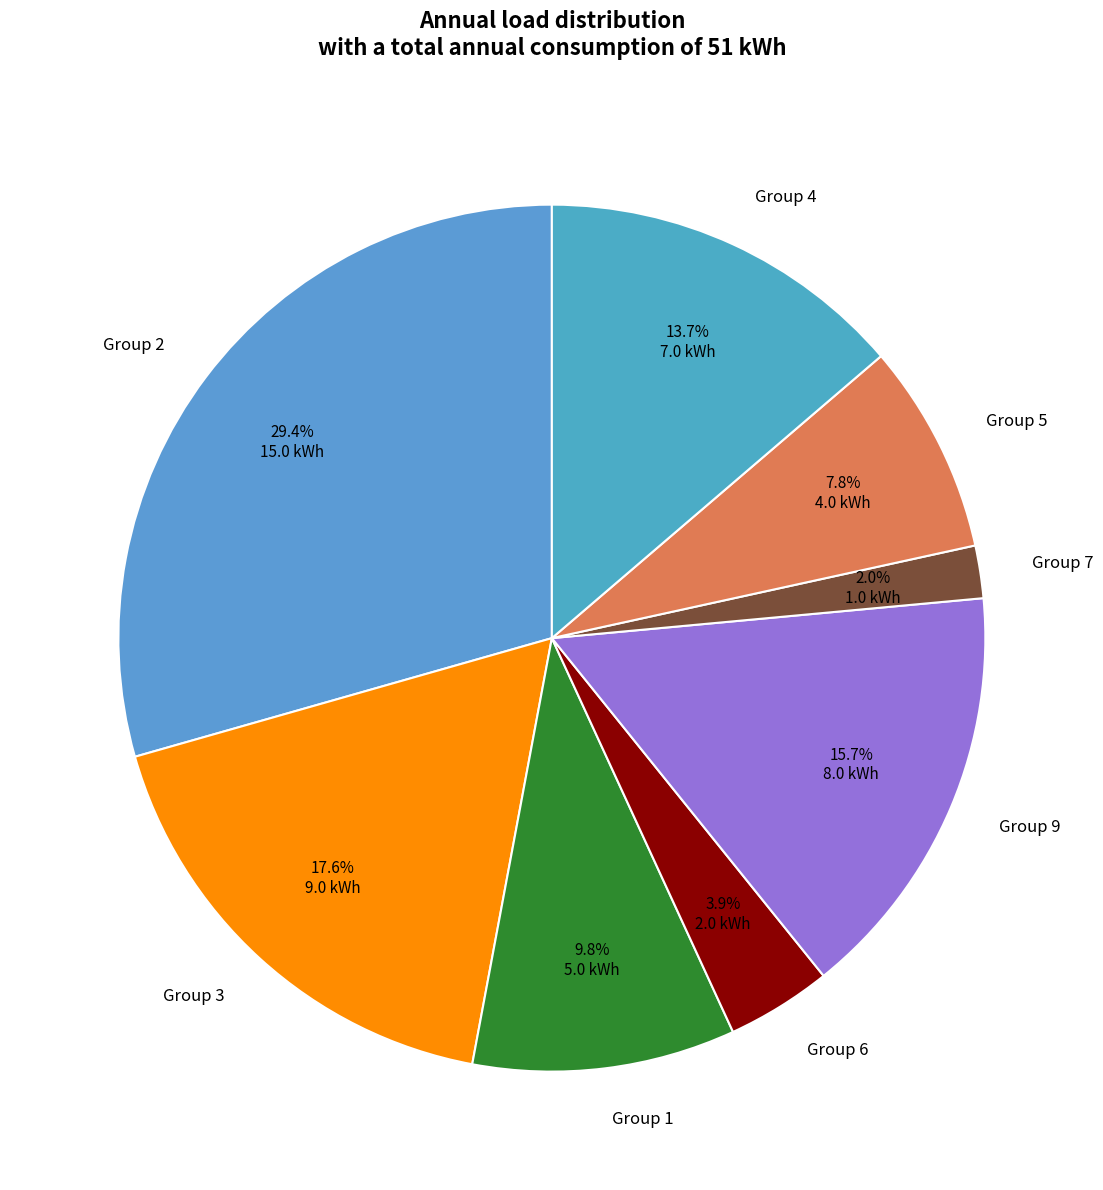

Is there any slice that represents more than half of the pie?

No